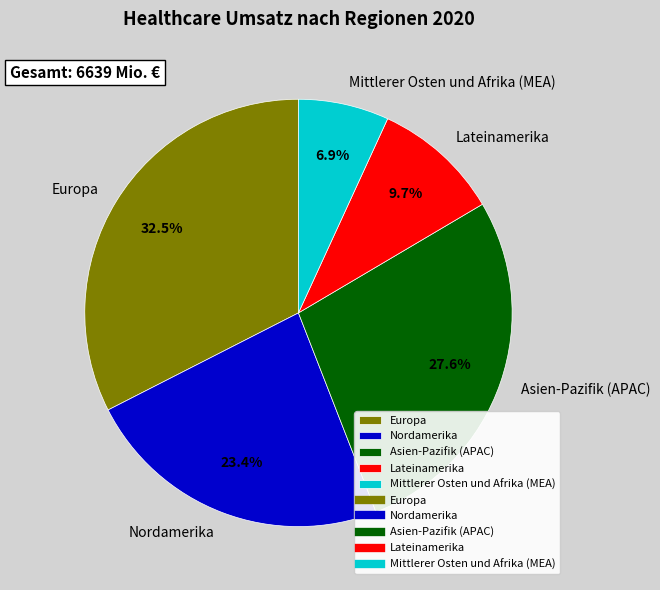

To the nearest percent, what percentage of the pie is Nordamerika?

23%